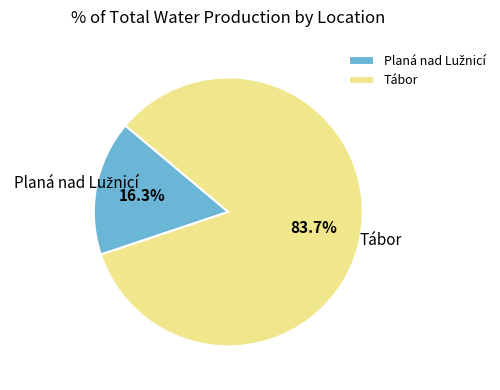

Count the number of slices in the pie.

2